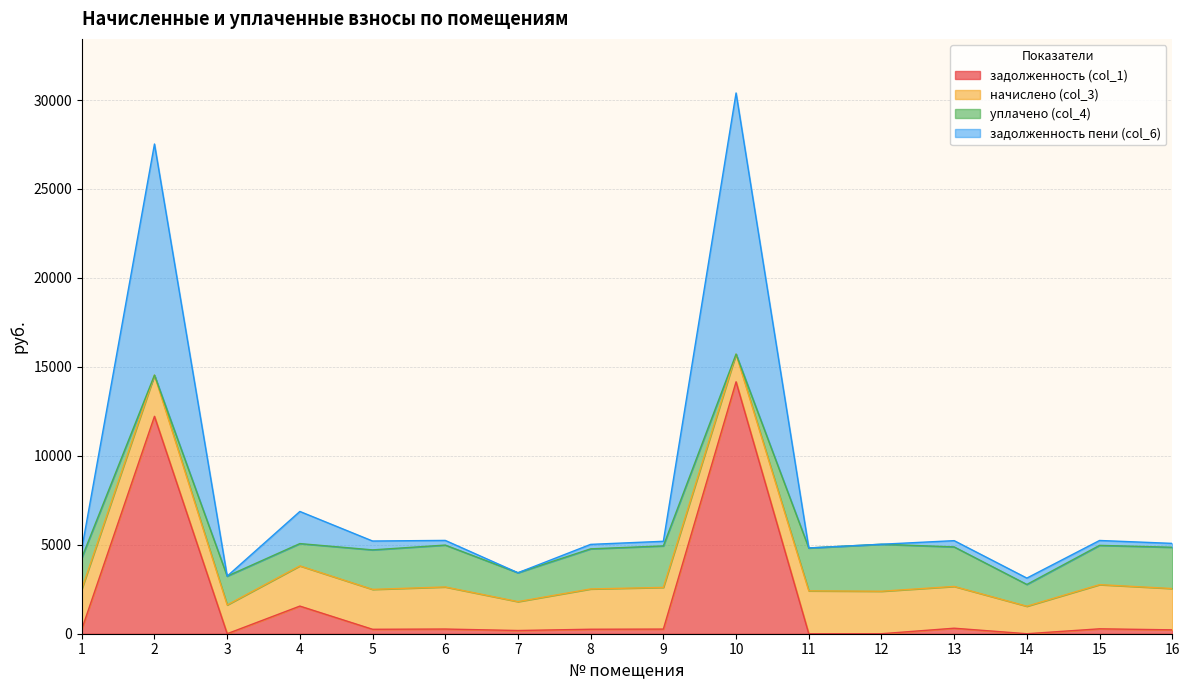

At which category is the sum across all series the highest?

10